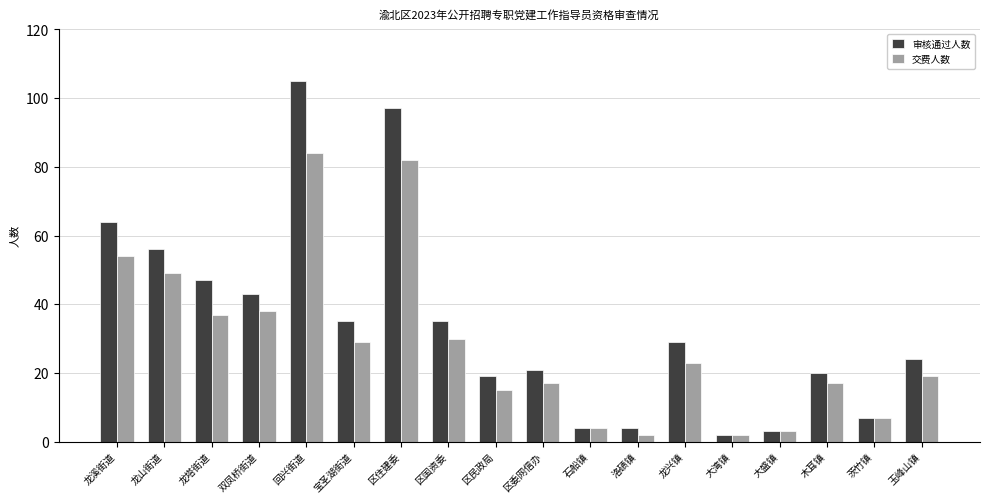

What are all the series names shown in the legend?

审核通过人数, 交费人数